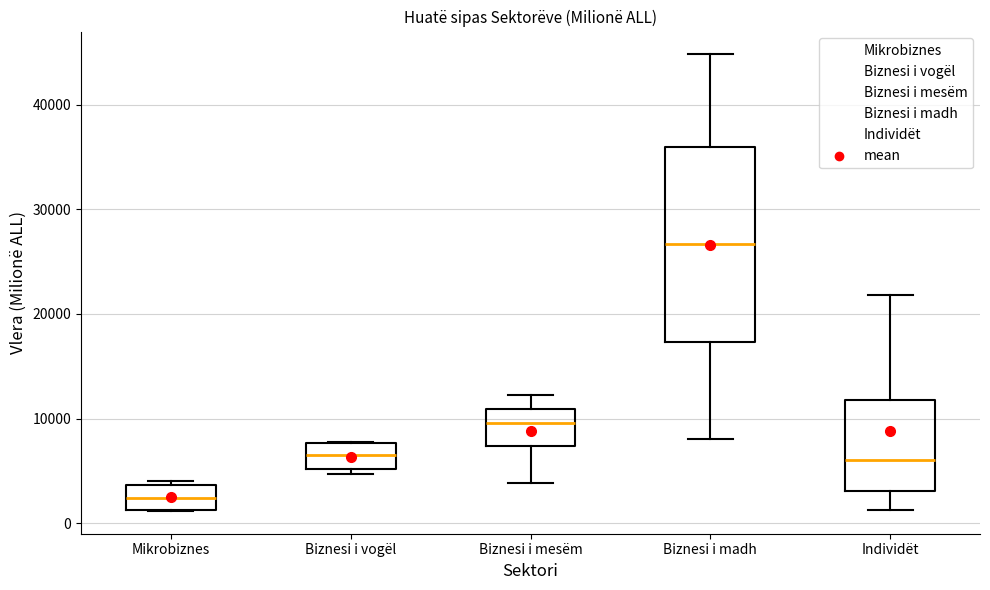

Reading left to right, transcribe this box plot: for each box, give where its median line is, the range the box spans, and where its two whiskers end, as read against the y-axis. The values are not printed on the chart, so give them approximately, as read against the axis.

Mikrobiznes: median 2000, box 1000 to 4000, whiskers 1000 to 4000 (just above the box's upper edge)
Biznesi i vogël: median 6000, box 5000 to 8000, whiskers 5000 (just below the box's lower edge) to 8000
Biznesi i mesëm: median 10000, box 7000 to 11000, whiskers 4000 to 12000
Biznesi i madh: median 27000, box 17000 to 36000, whiskers 8000 to 45000
Individët: median 6000, box 3000 to 12000, whiskers 1000 to 22000